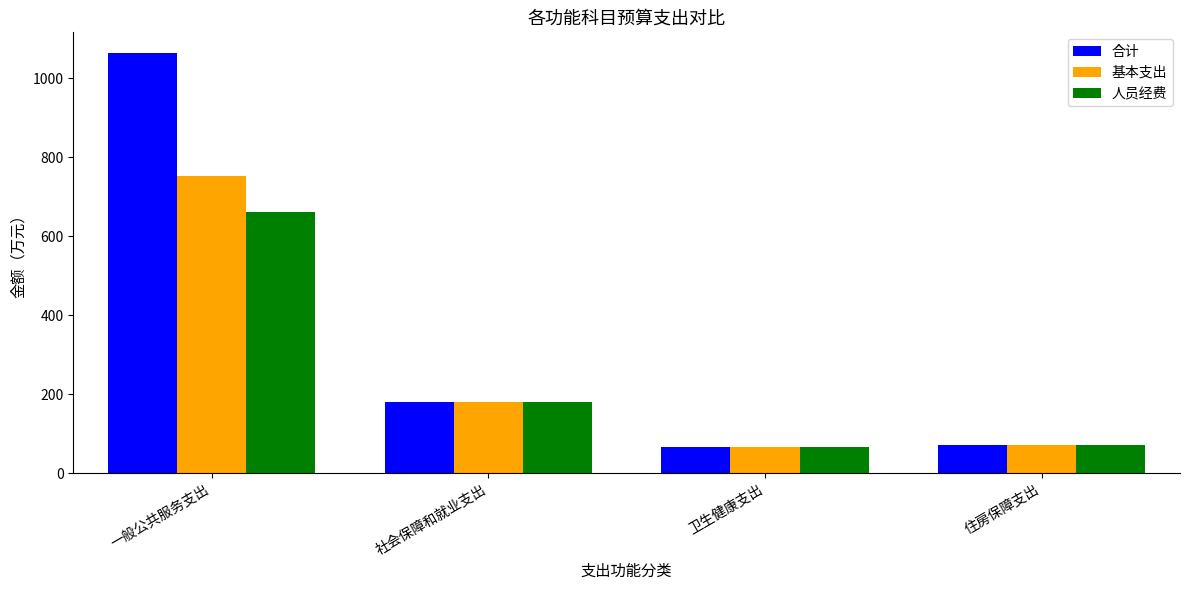

At which label does 人员经费 first exceed 179?

一般公共服务支出